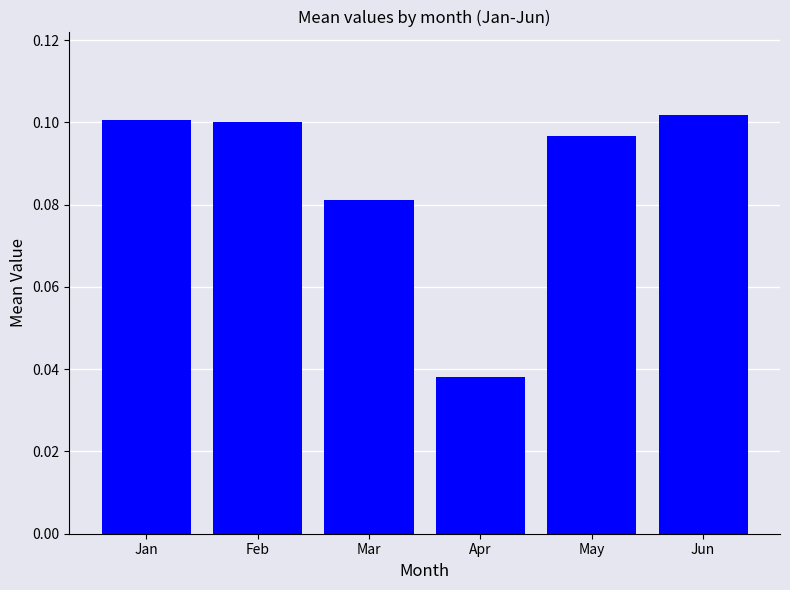

At which category does the chart reach its minimum across all series?

Apr